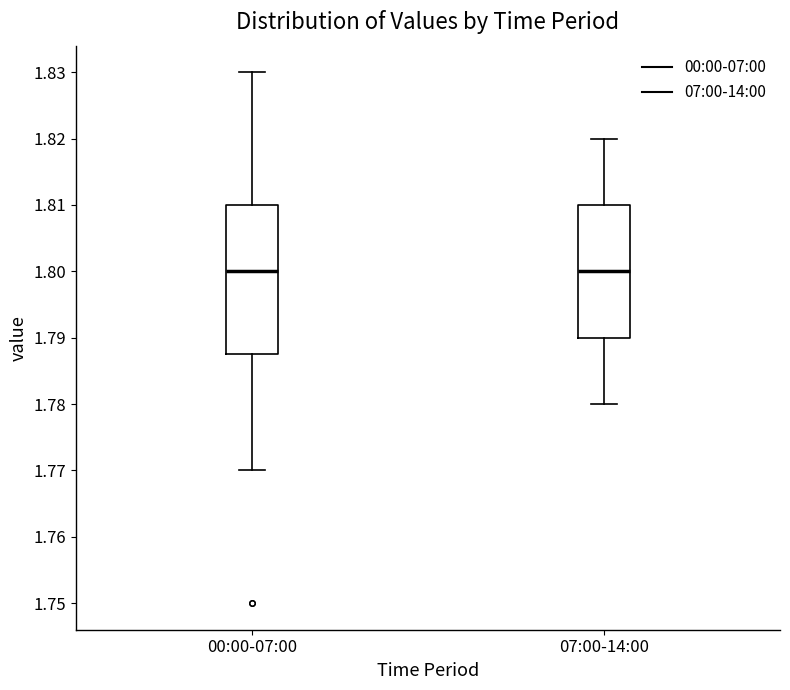

Where does the median line of the box for 07:00-14:00 sit on the y-axis? The values are not printed on the chart, so give them approximately, as read against the axis.

1.800